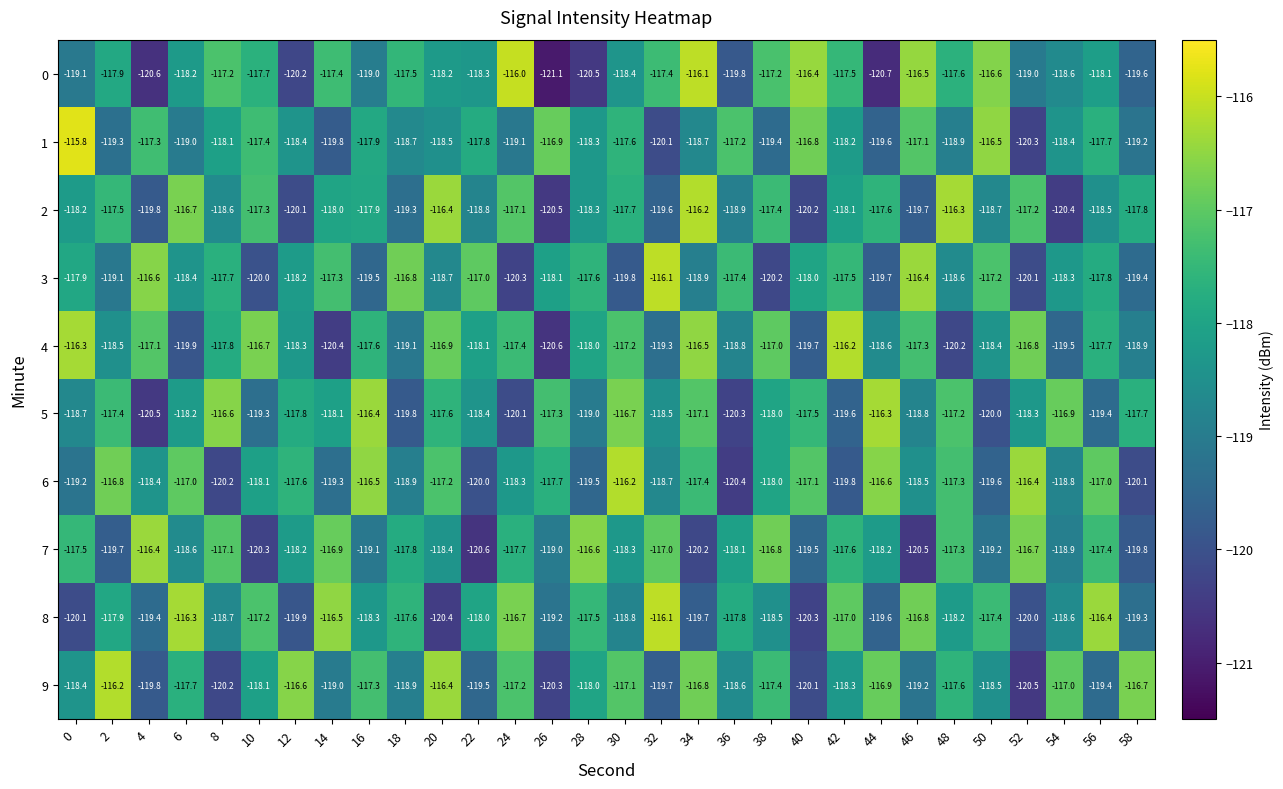

Which series changed the most between 26 and 40?

0